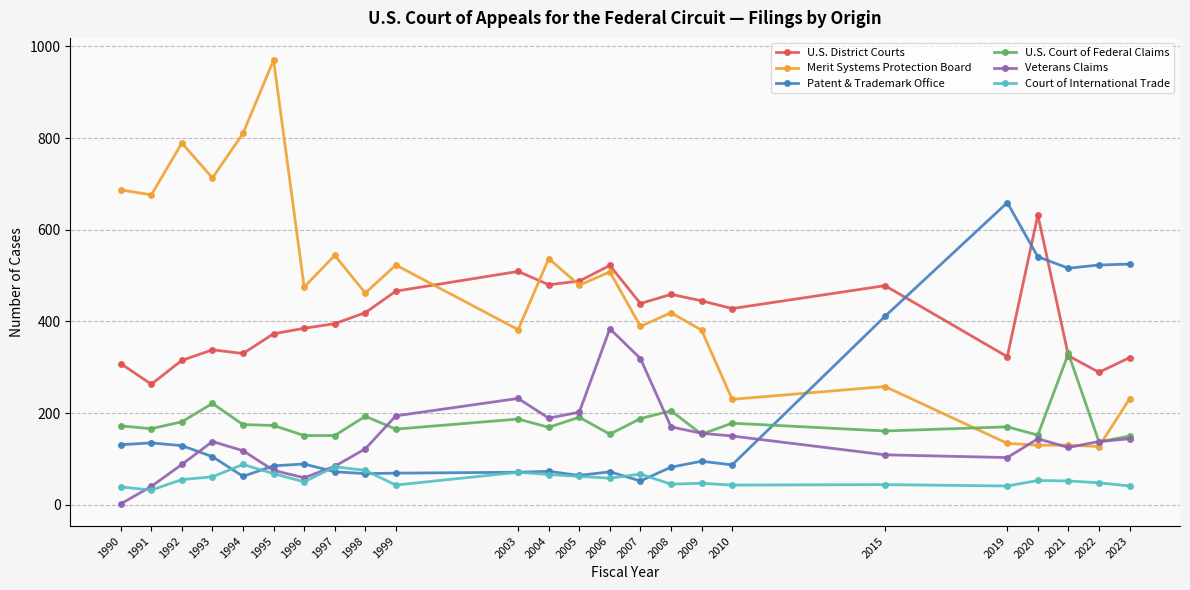

True or false: Patent & Trademark Office has more than 1 interior local peaks.

True